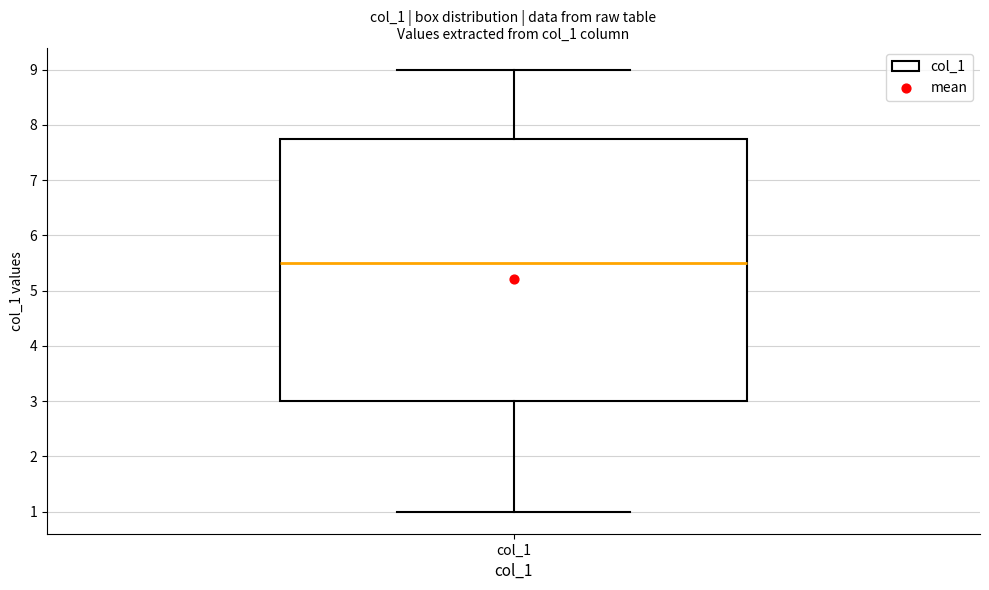

Where does the median line of the box for col_1 sit on the y-axis? The values are not printed on the chart, so give them approximately, as read against the axis.

5.5